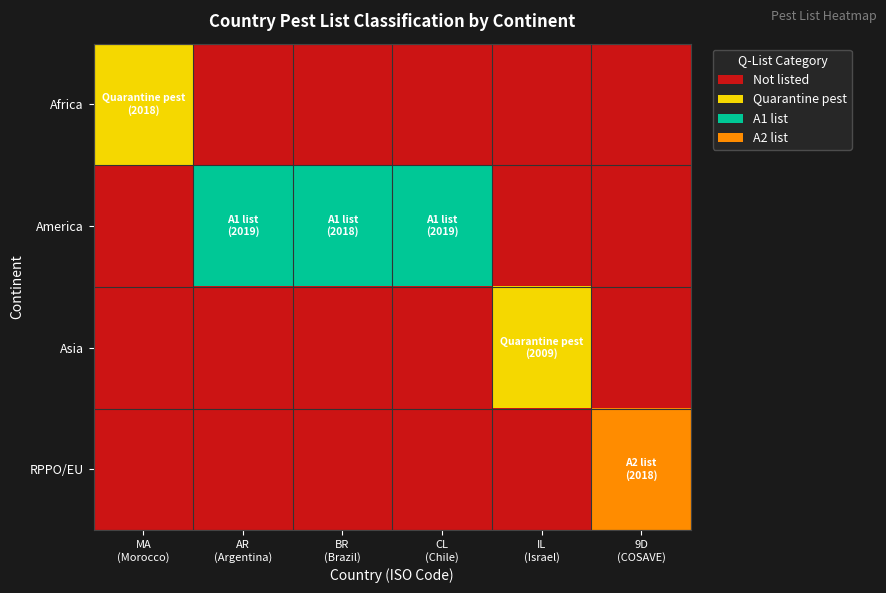

How many data points does each series have?

6